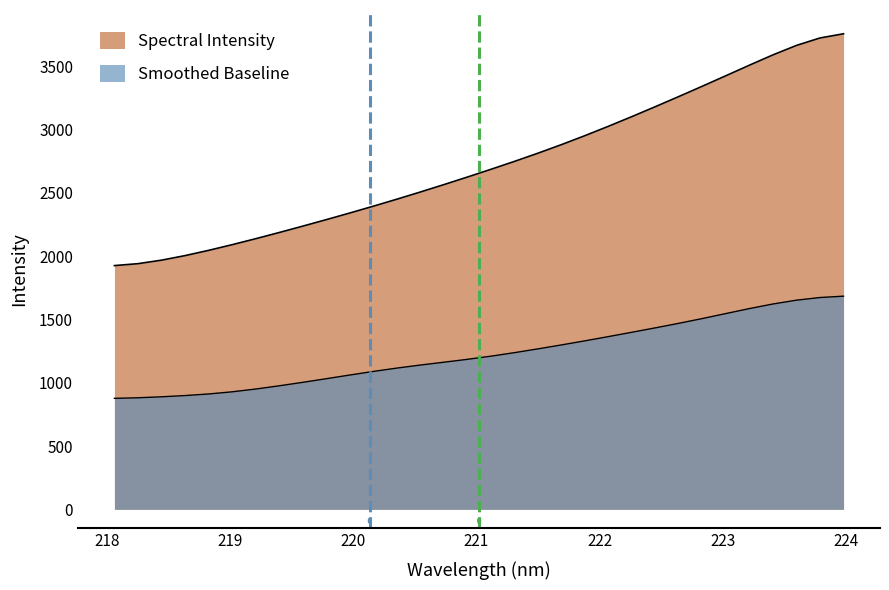

Rank the categories by value from lowest to highest.

218.0596, 218.2508, 218.442, 218.6332, 218.8244, 219.0156, 219.2067, 219.3979, 219.589, 219.7801, 219.9712, 220.1623, 220.3533, 220.5444, 220.7354, 220.9264, 221.1174, 221.3083, 221.4993, 221.6902, 221.8812, 222.0721, 222.263, 222.4538, 222.6447, 222.8355, 223.0264, 223.2172, 223.408, 223.5987, 223.7895, 223.9802